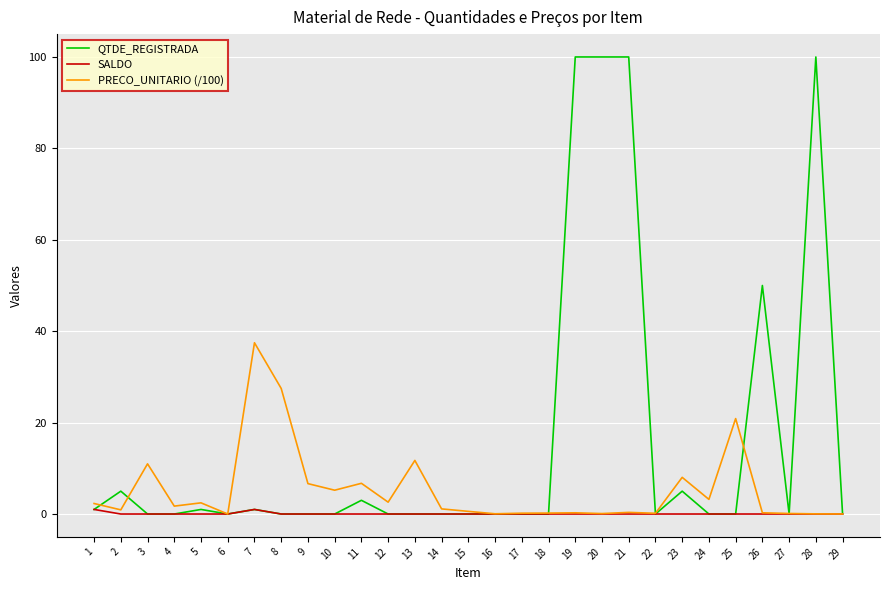

What is the greatest value displayed?

100.0